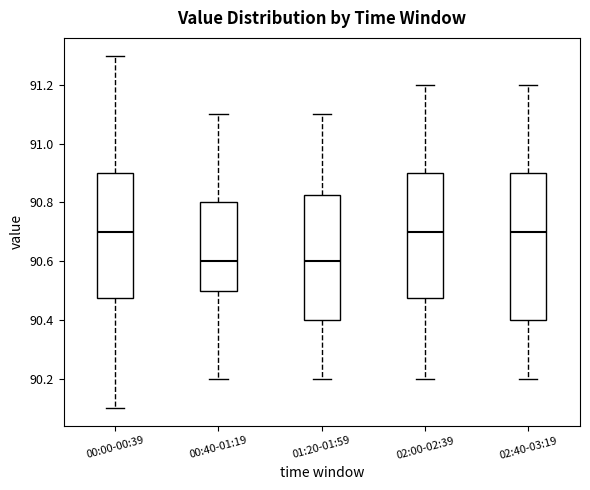

Where does the upper whisker of the box for 00:00-00:39 end on the y-axis? The values are not printed on the chart, so give them approximately, as read against the axis.

91.30